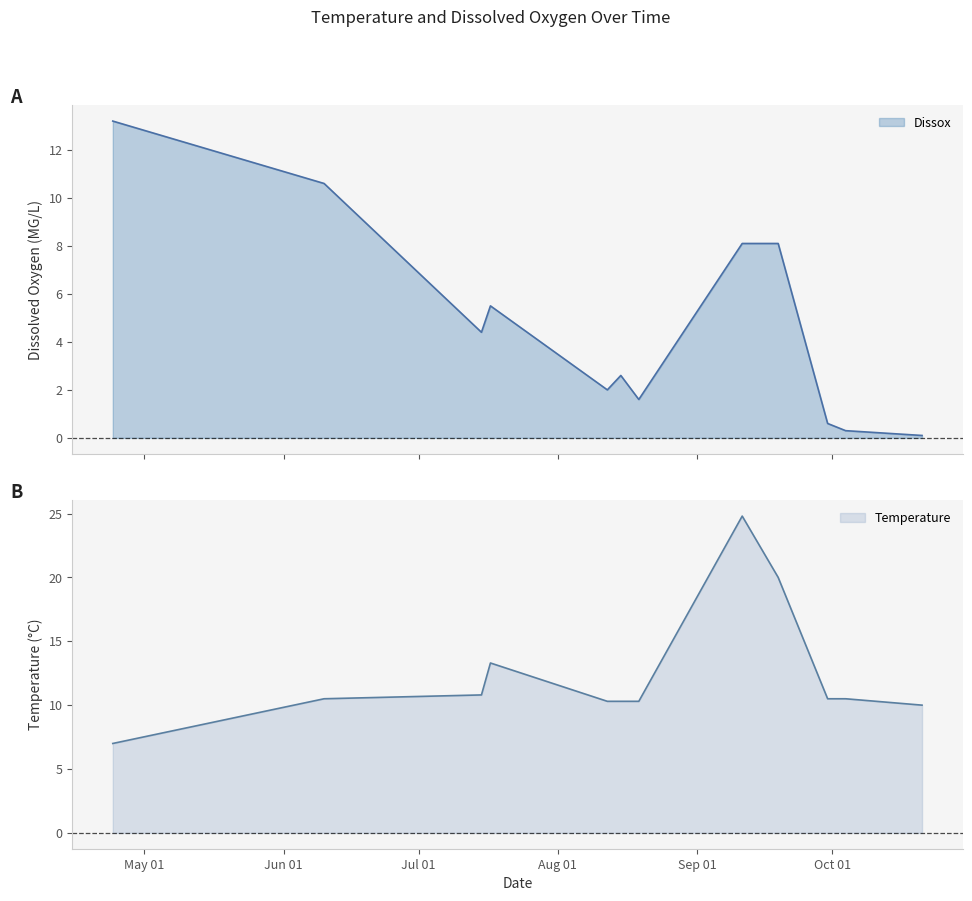

What is the maximum value for Temperature?

24.8